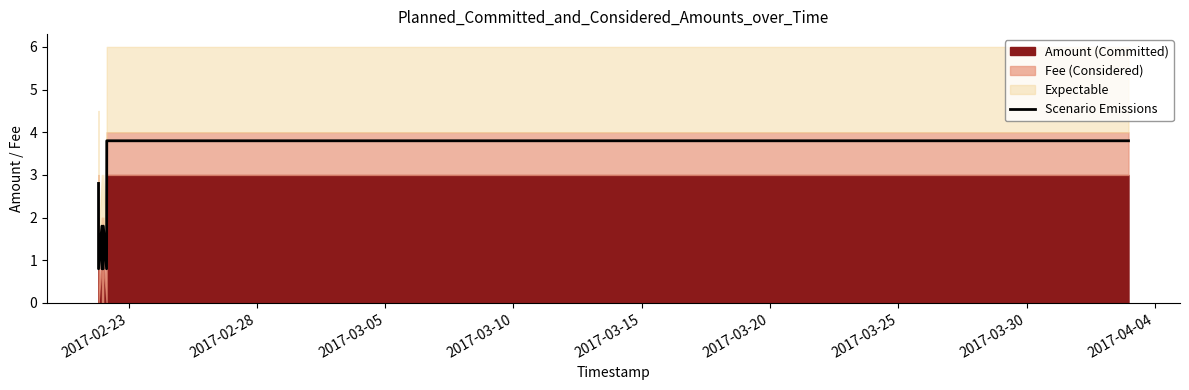

What is the sum of the values at 2017-02-23 and 2017-04-04?

4.6